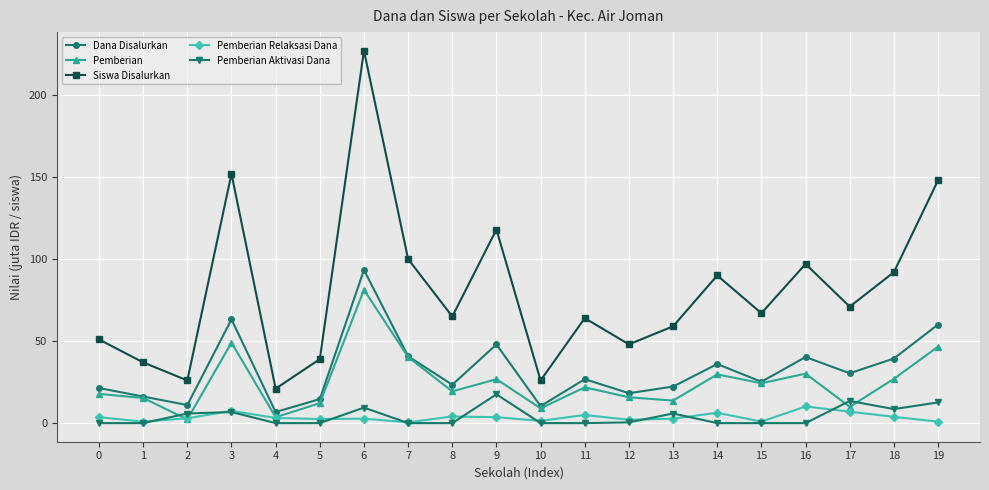

What is the sum of all Siswa Disalurkan values?

1598.0